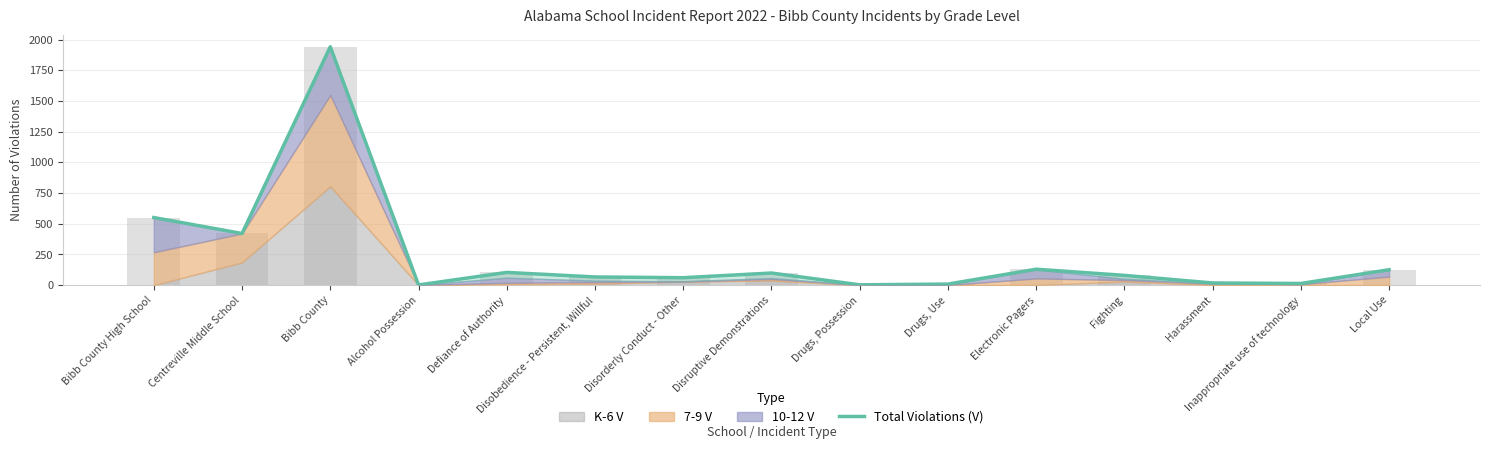

Does the chart contain any negative values?

No